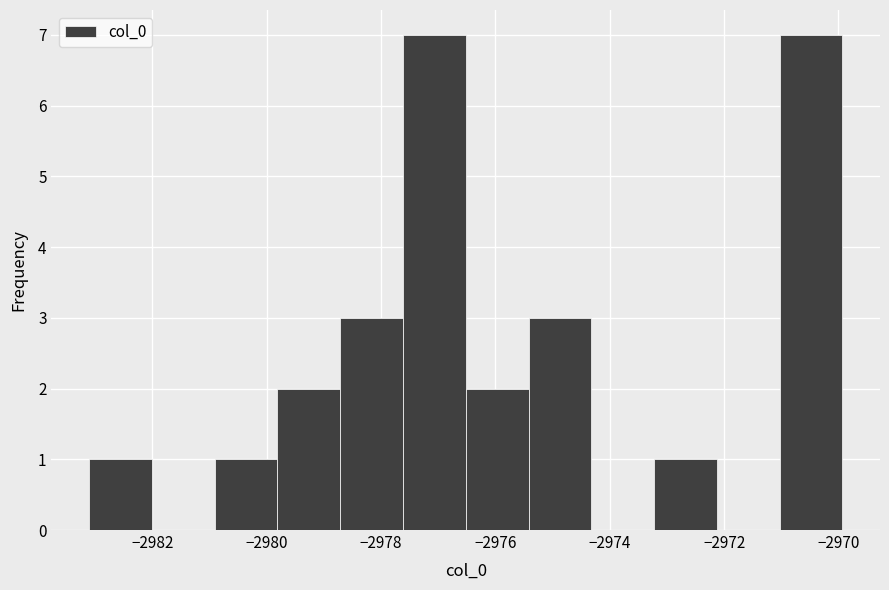

How tall is the bar that spans -2971.0 to -2970.0 on the x-axis? Neither the bar edges nor the heights are printed on the chart, so give them approximately, as read against the axes.

7